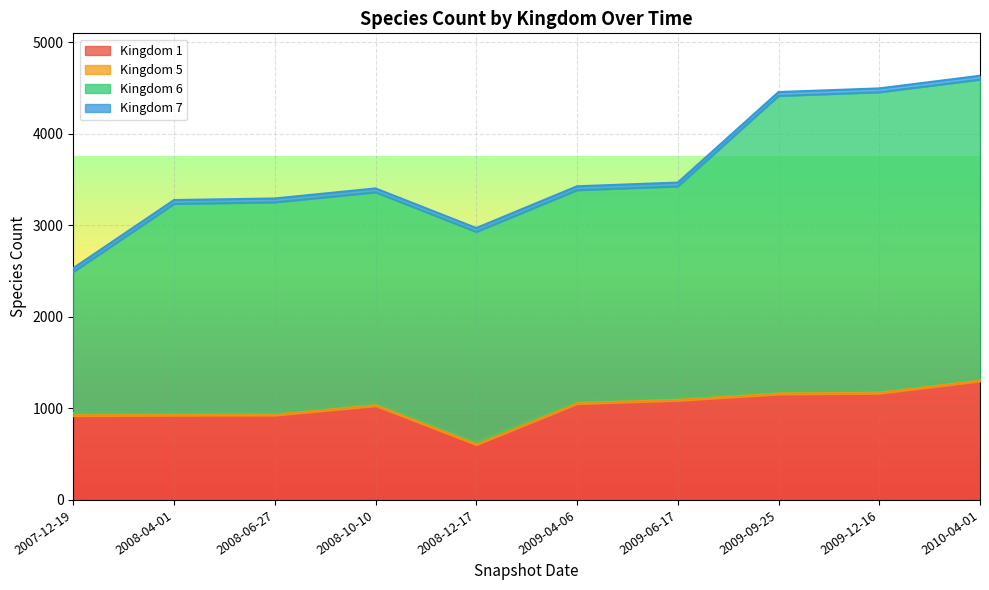

True or false: 6 has a value of 865 at 2008-04-01.

False